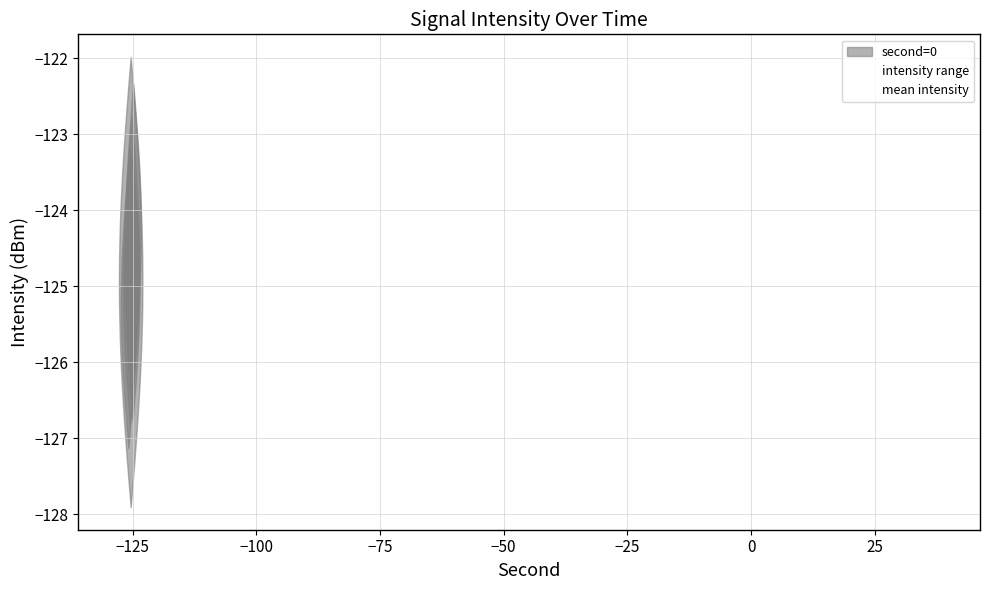

What is the maximum value for mean intensity?

-124.9